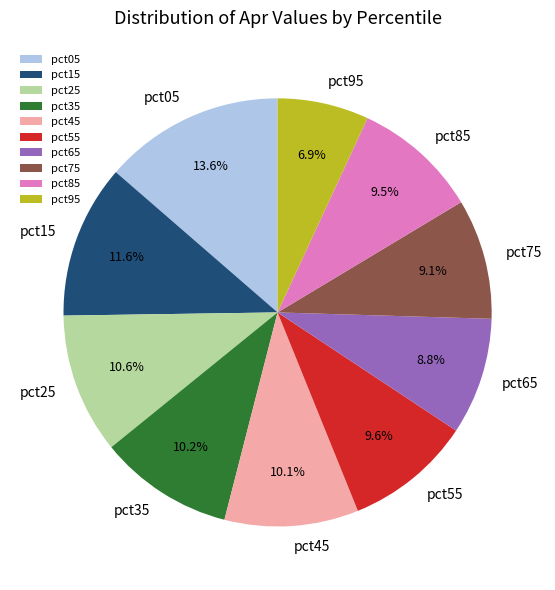

Count the number of slices in the pie.

10